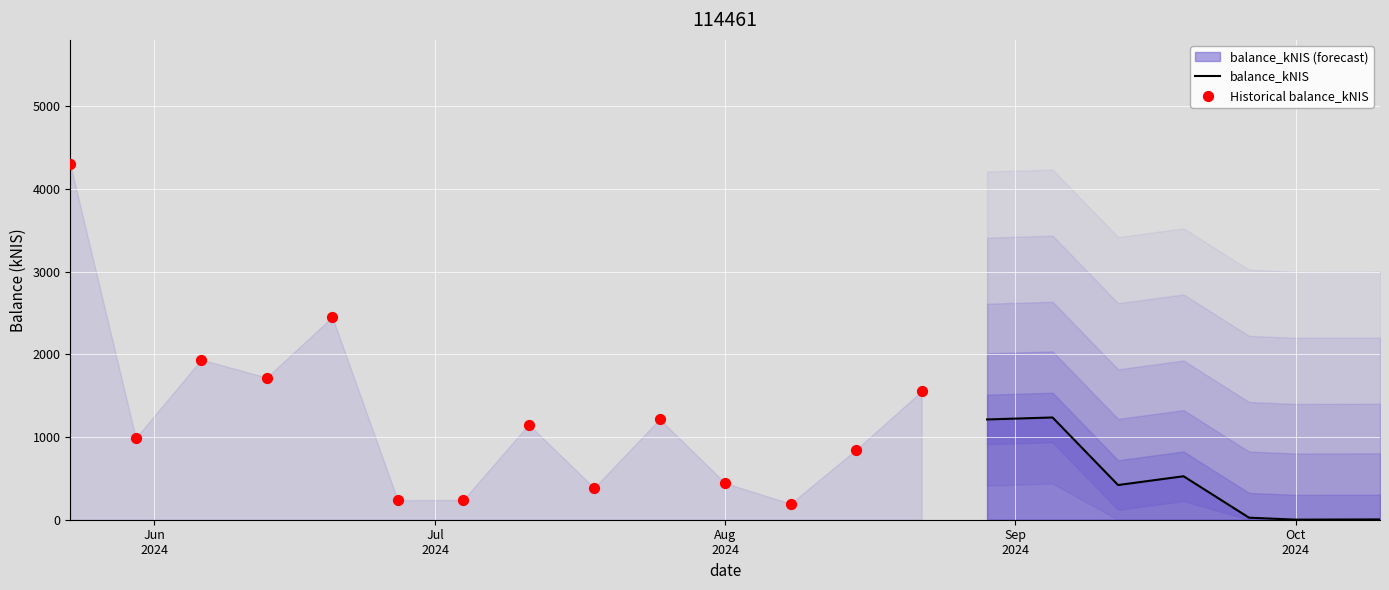

What is the change in value from 2024-06-13 to 2024-07-11?

-568.5